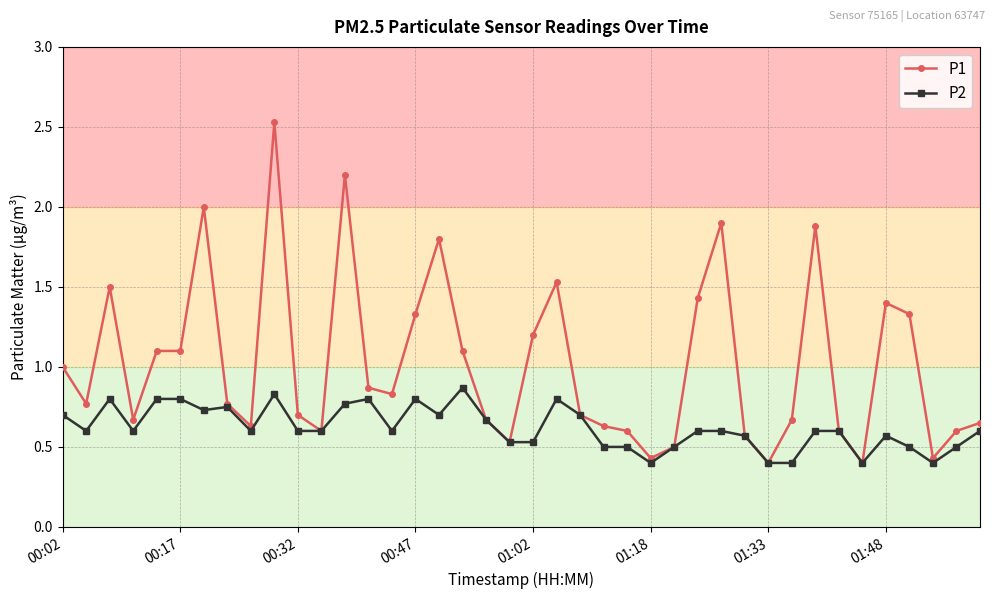

Which series has the largest range (max minus min)?

P1